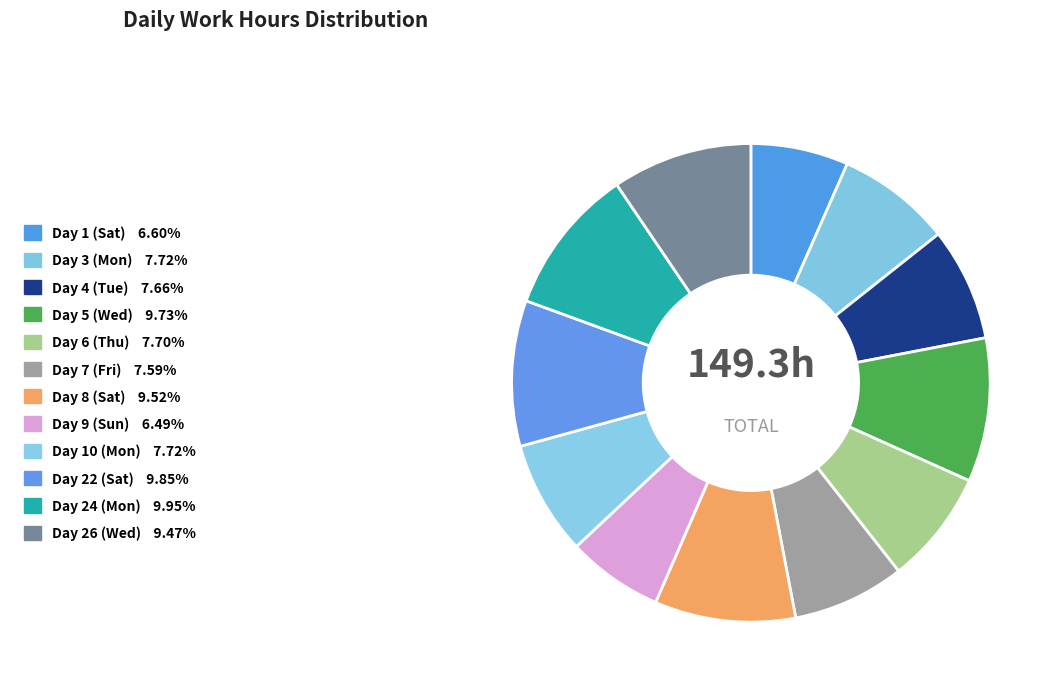

To the nearest percent, what is the combined percentage of Day 24 (Mon) and Day 4 (Tue)?

18%